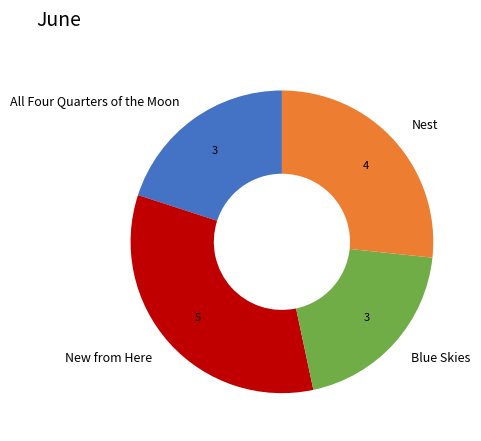

What is the largest slice in the pie chart?

New from Here